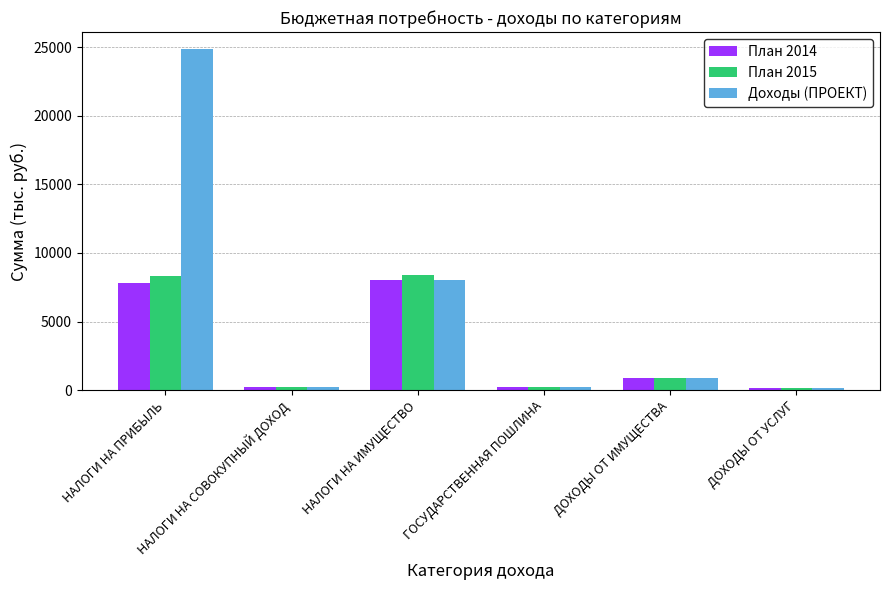

What is the difference between the maximum and minimum values in the План 2014 series?

7867.3